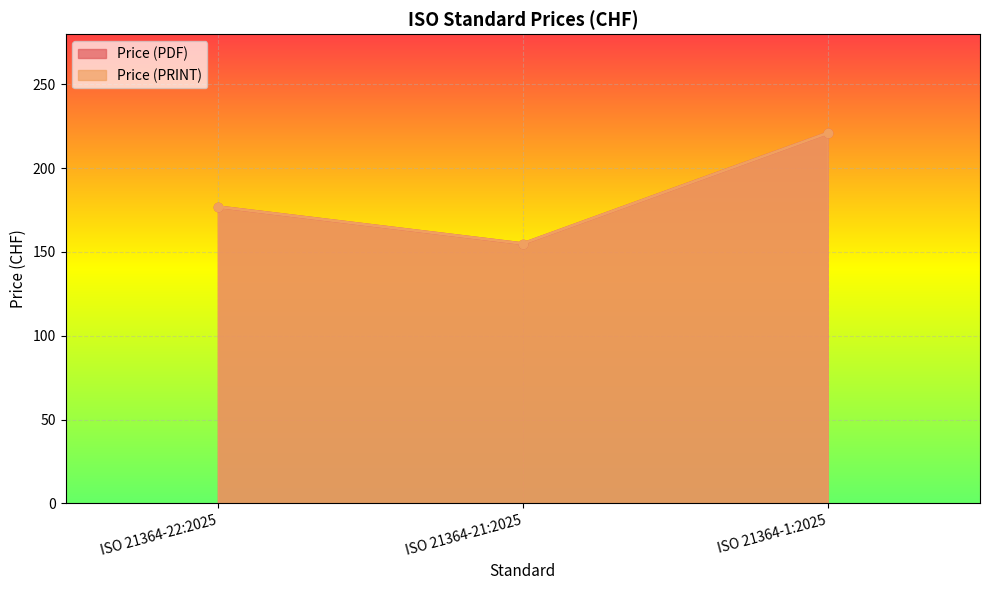

What is the total value across all series at ISO 21364-1:2025?

442